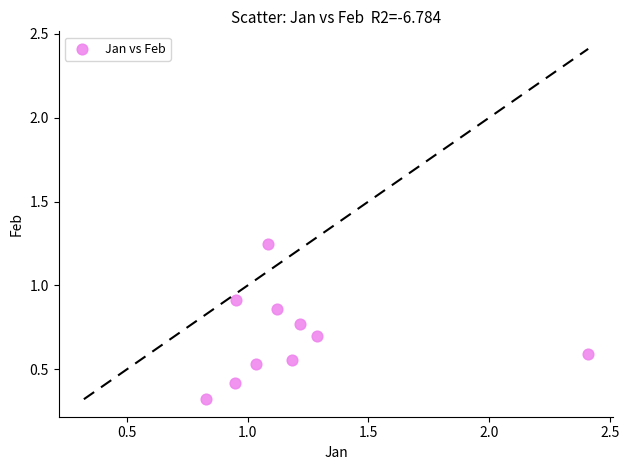

What is the average Y value?

0.7